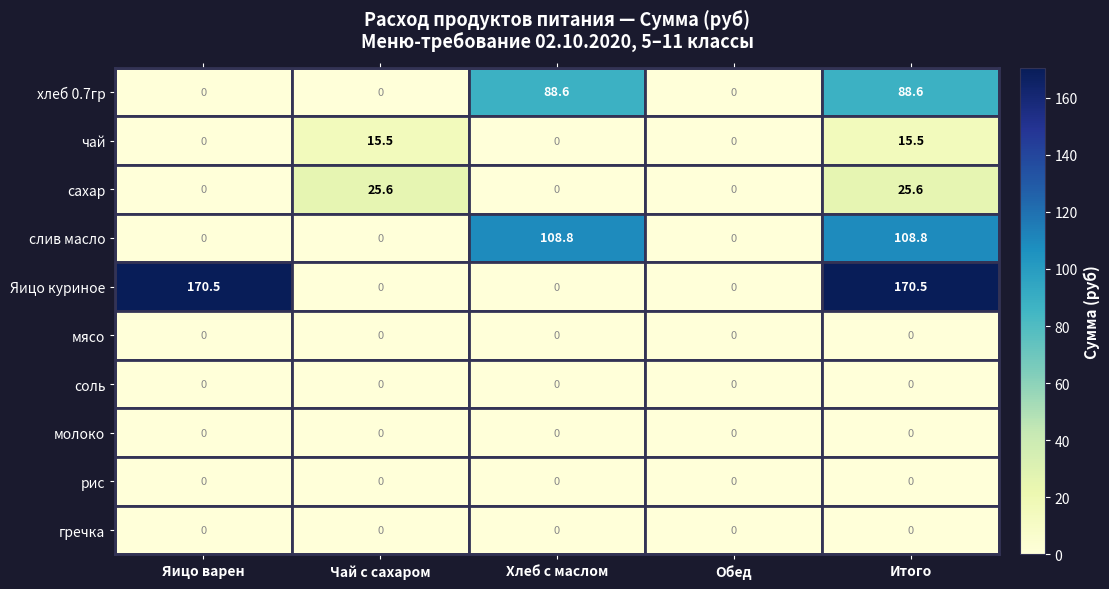

The value of сахар at Чай с сахаром is 8.9. True or false?

False